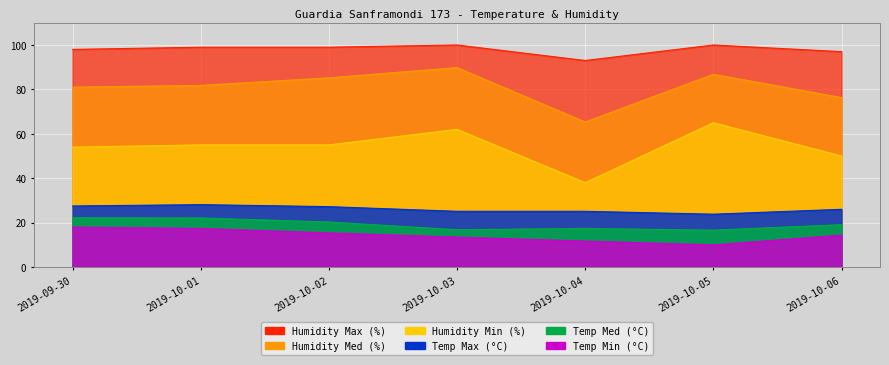

What is the total value across all series at 2019-10-05?

302.2